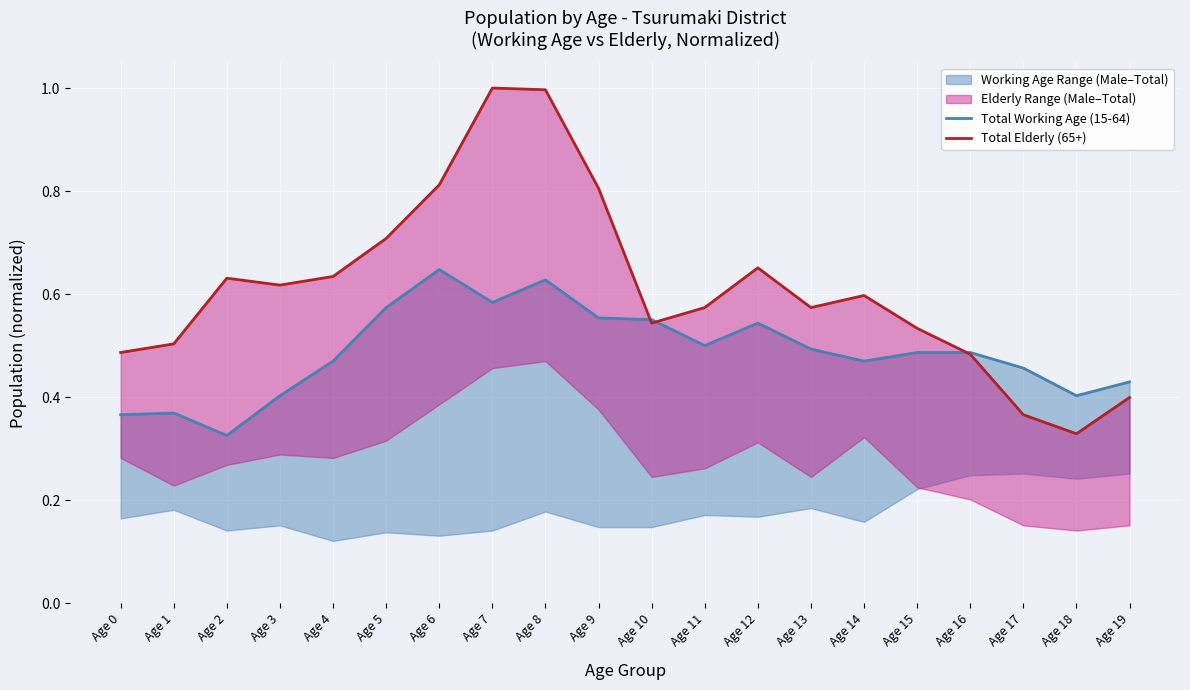

True or false: Total Working Age (15-64) and Total Elderly (65+) cross at least once.

True